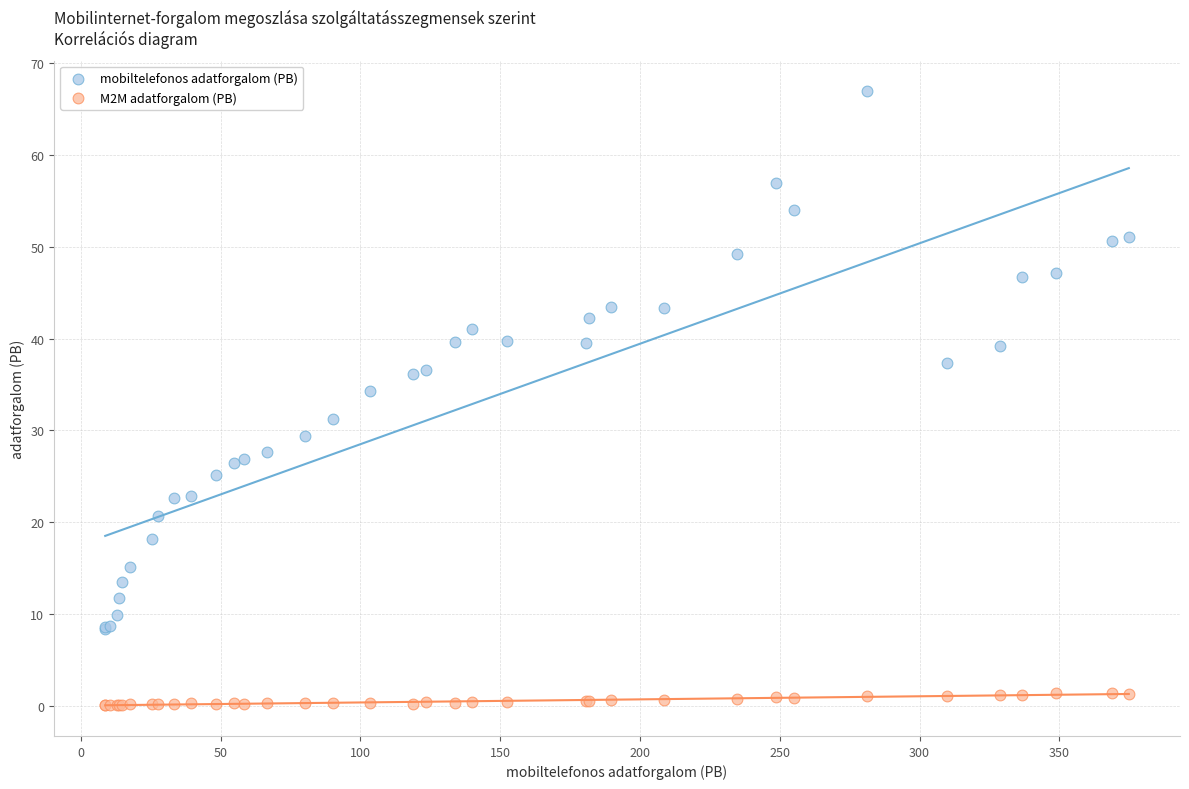

Which series reaches the minimum Y coordinate?

M2M adatforgalom (PB)